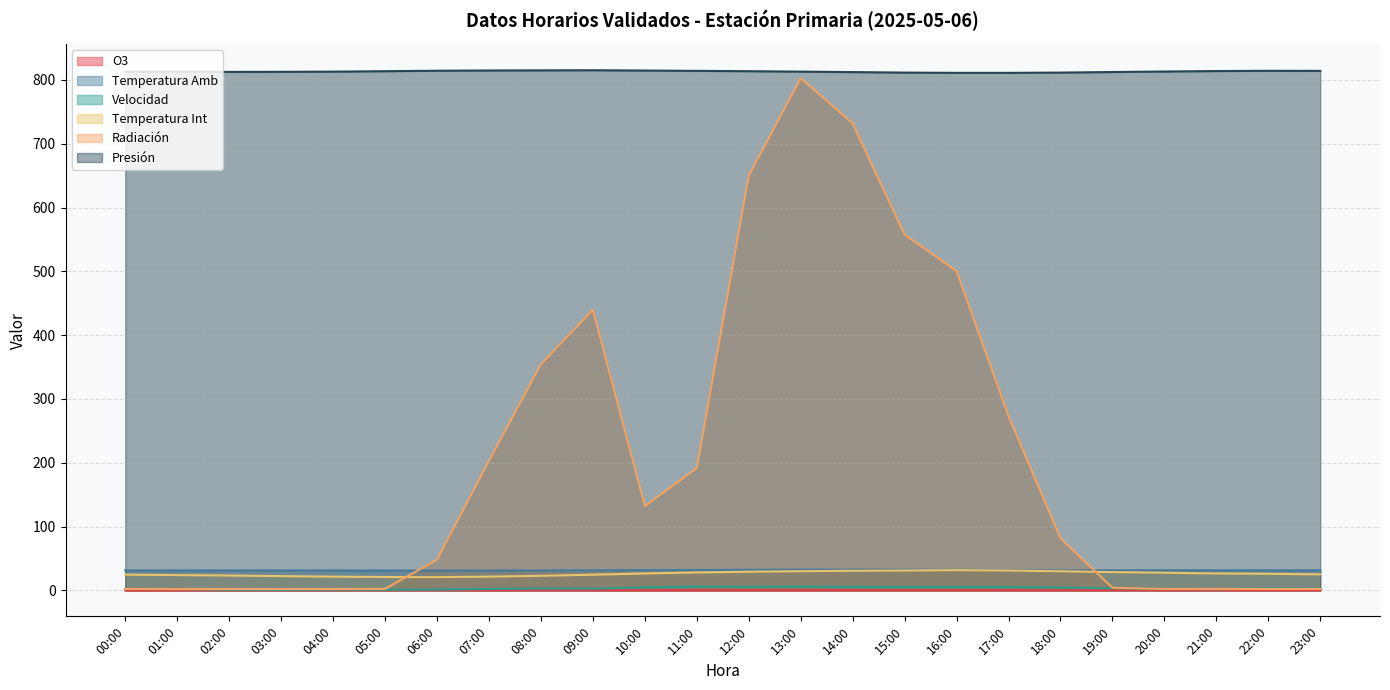

At which category is the sum across all series the highest?

13:00